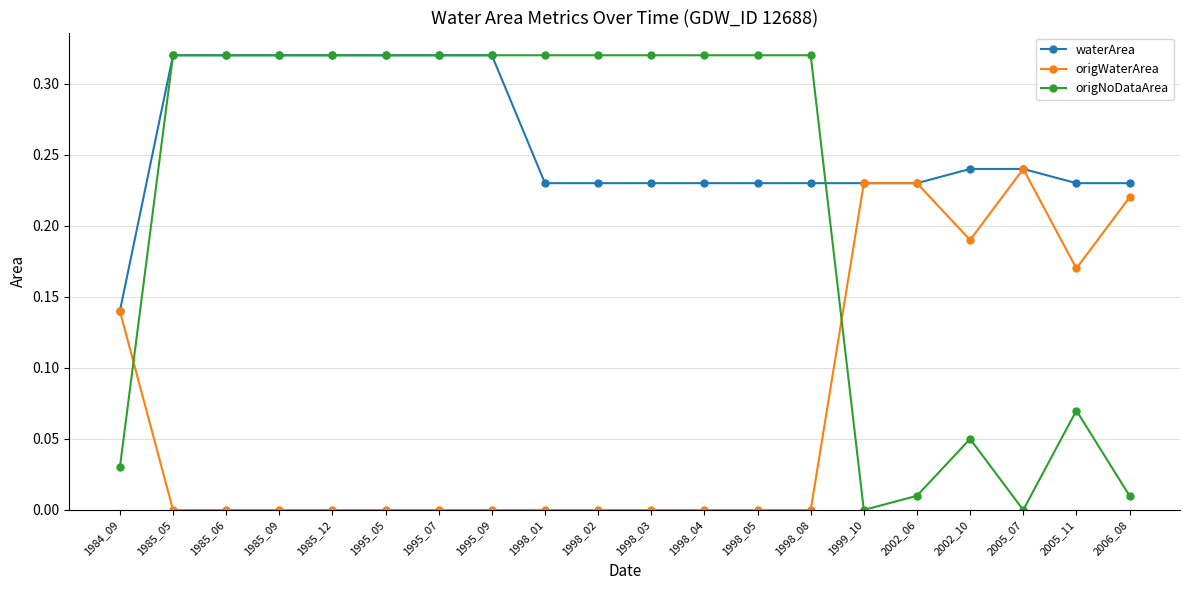

Is this an area chart (filled region under the line)?

No